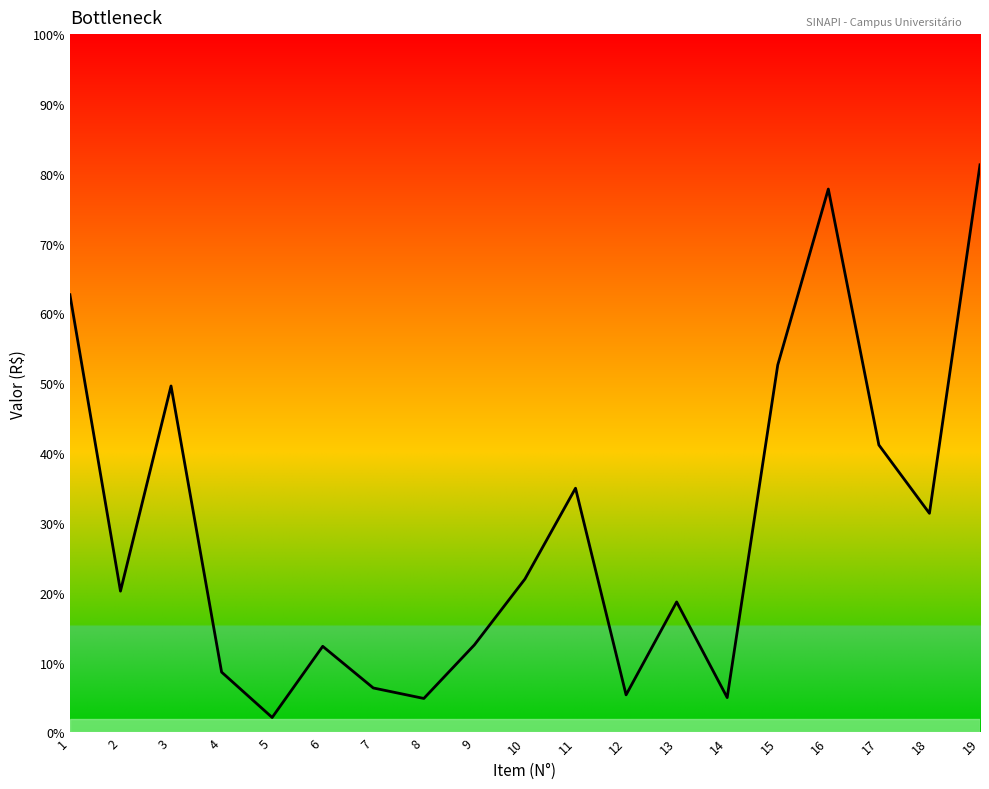

Where is the first local maximum?

3